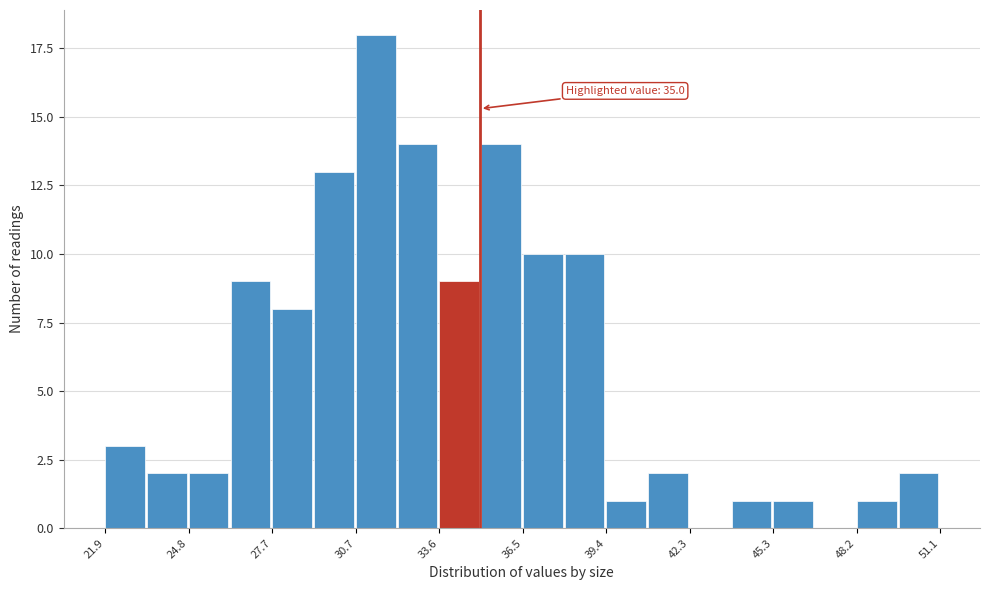

Read against the x-axis, roughly where is the centre of the tallest bar?

31.5